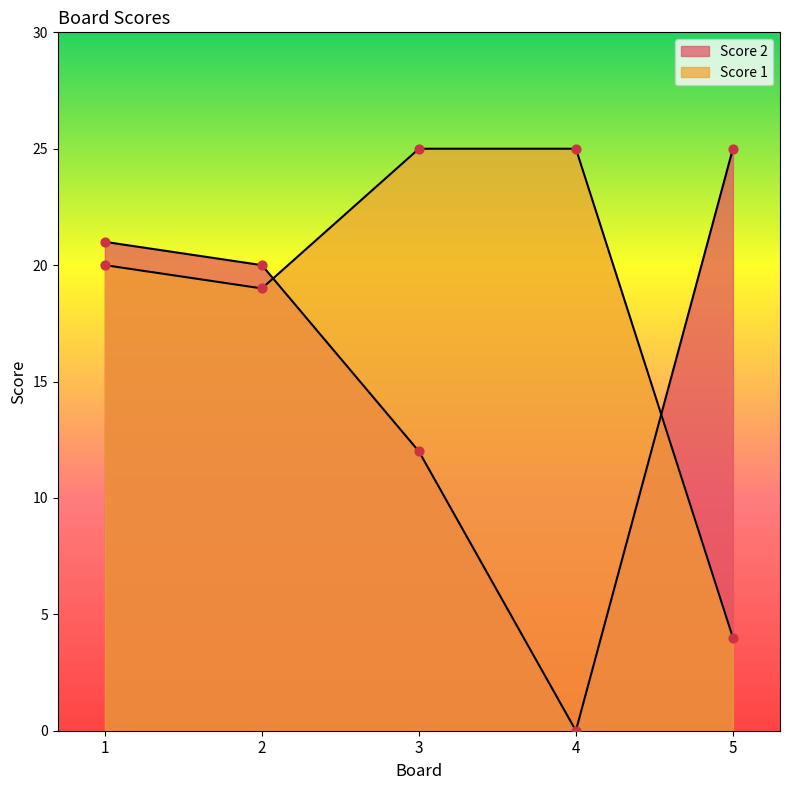

Which series has the largest total across all categories?

Score 1